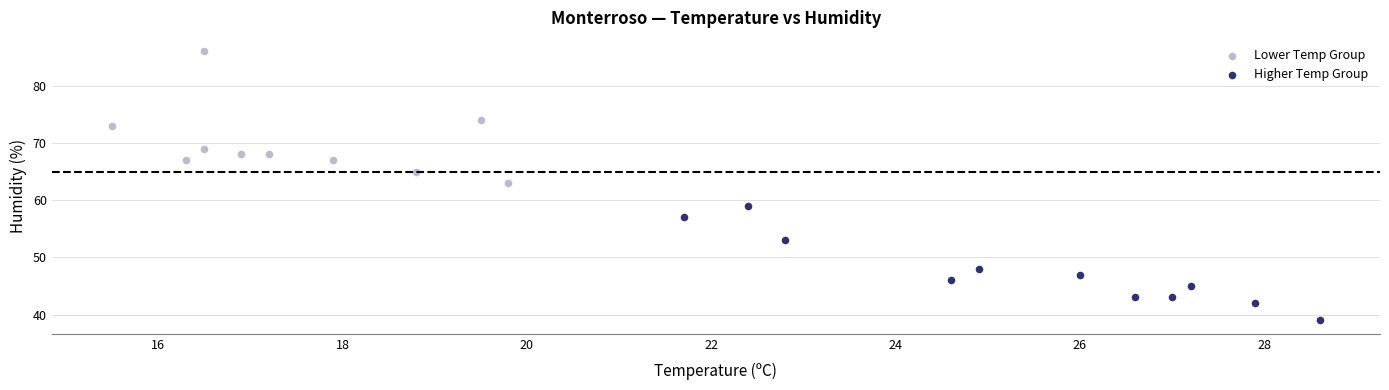

Which series reaches the maximum Y coordinate?

Lower Temp Group